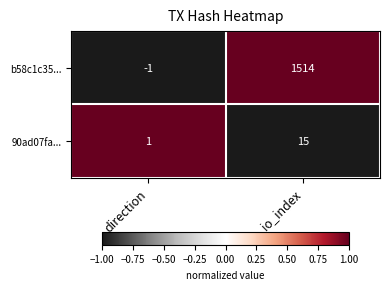

At how many categories does at least one series exceed 0?

2